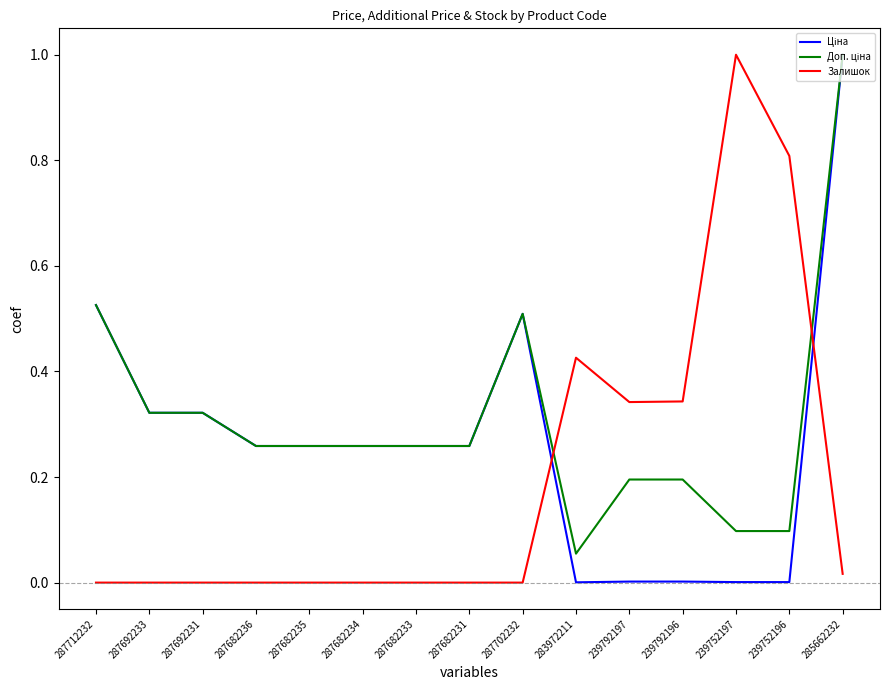

What is the greatest value displayed?

1.0